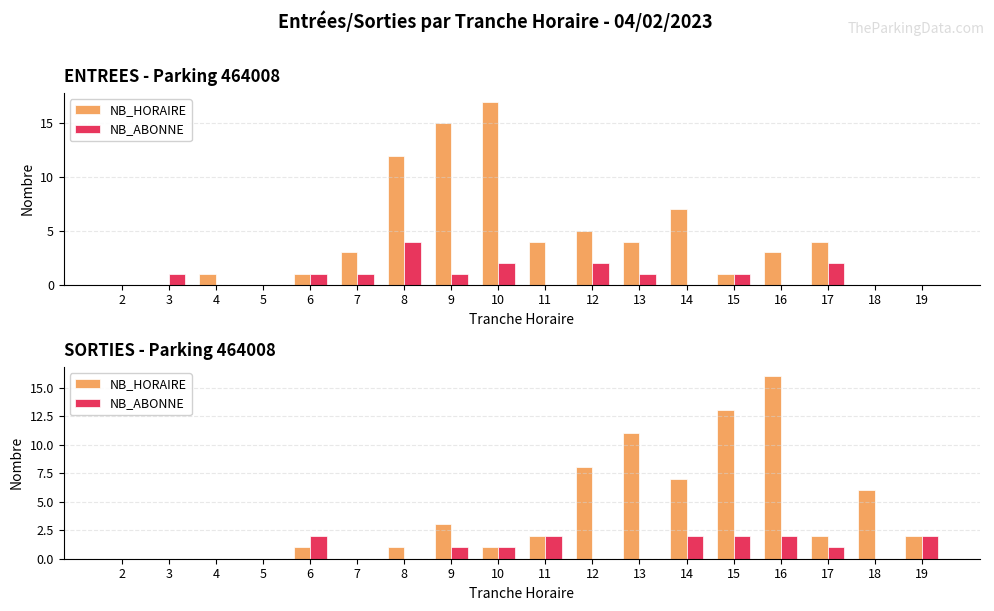

What is the average value of the NB_HORAIRE series?

4